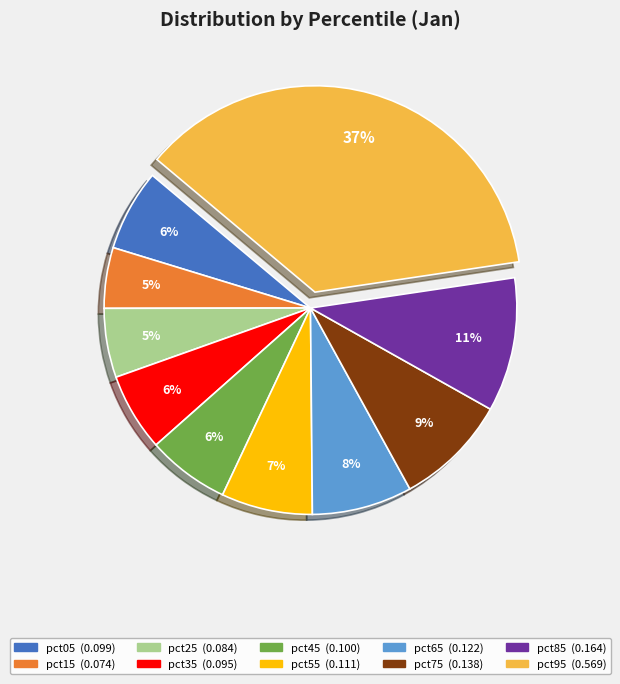

Does any single category account for the majority?

No